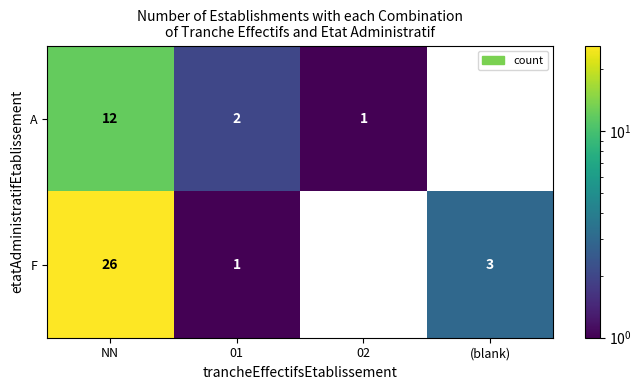

Count the number of data series in this chart.

2